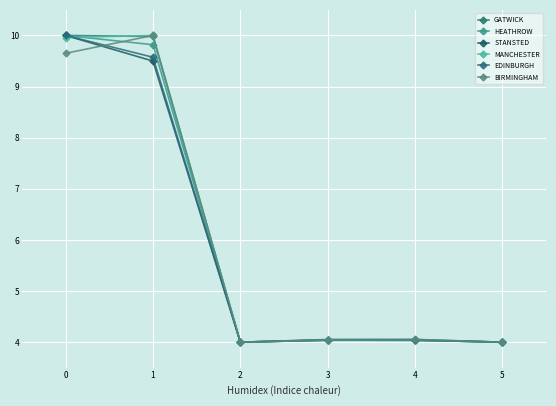

How many lines are shown in the chart?

6